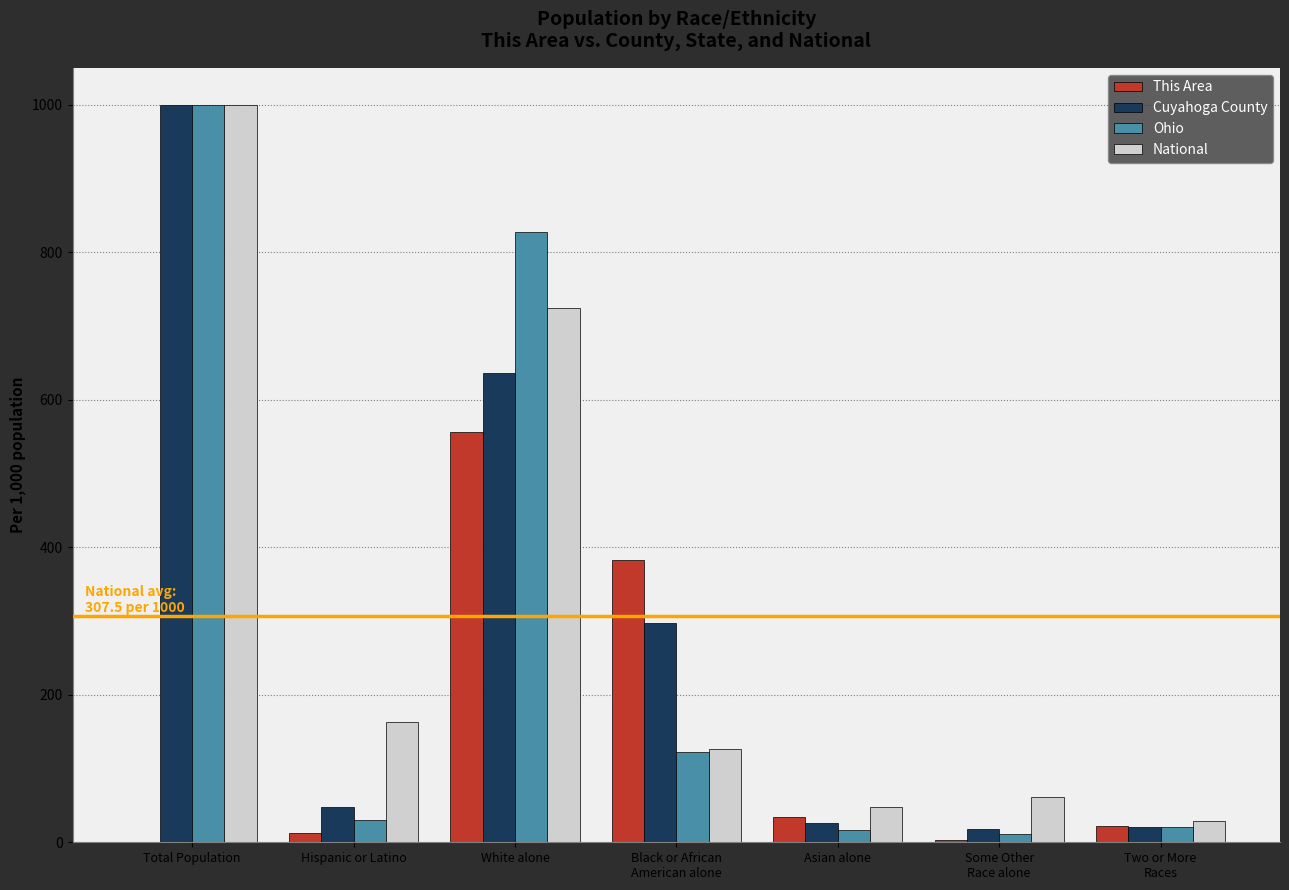

What is the sum of all Cuyahoga County values?

2045.6